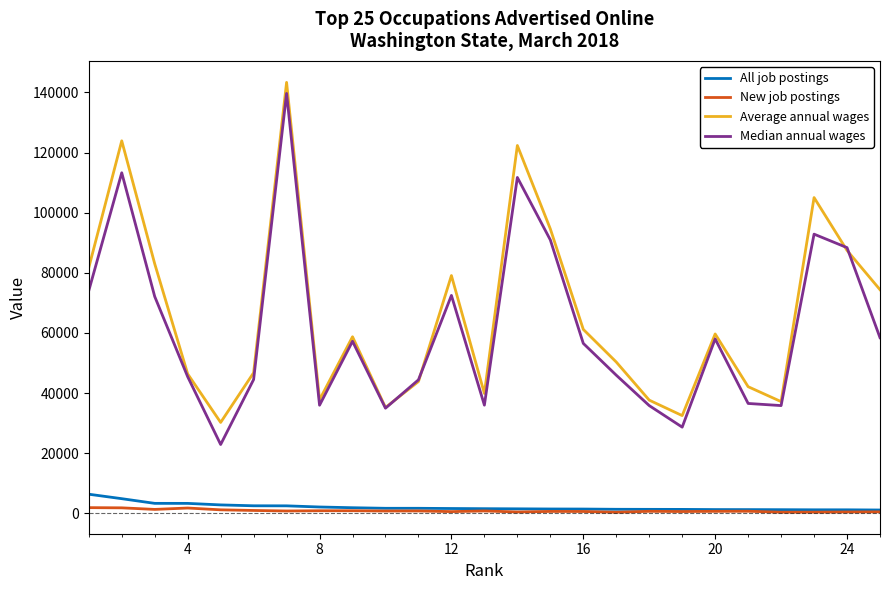

Which series has the widest spread of values?

Median annual wages